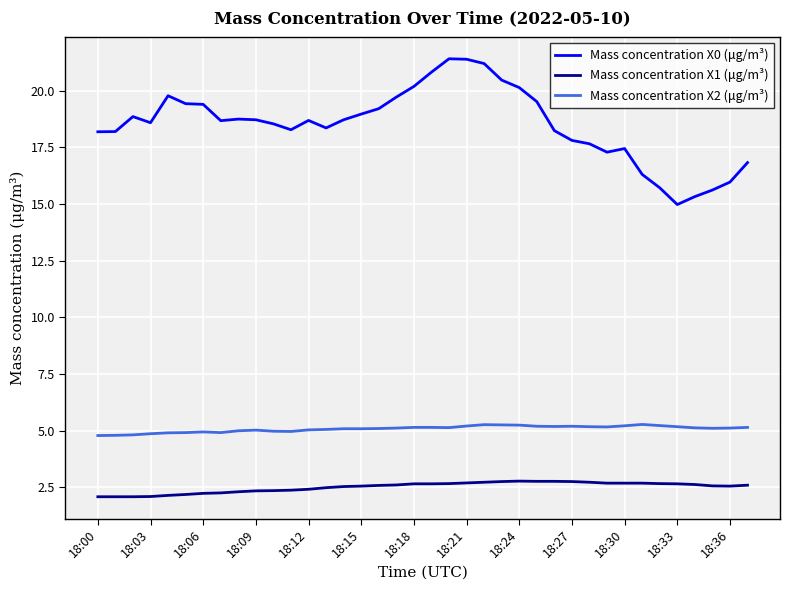

How many categories are shown in the chart?

38